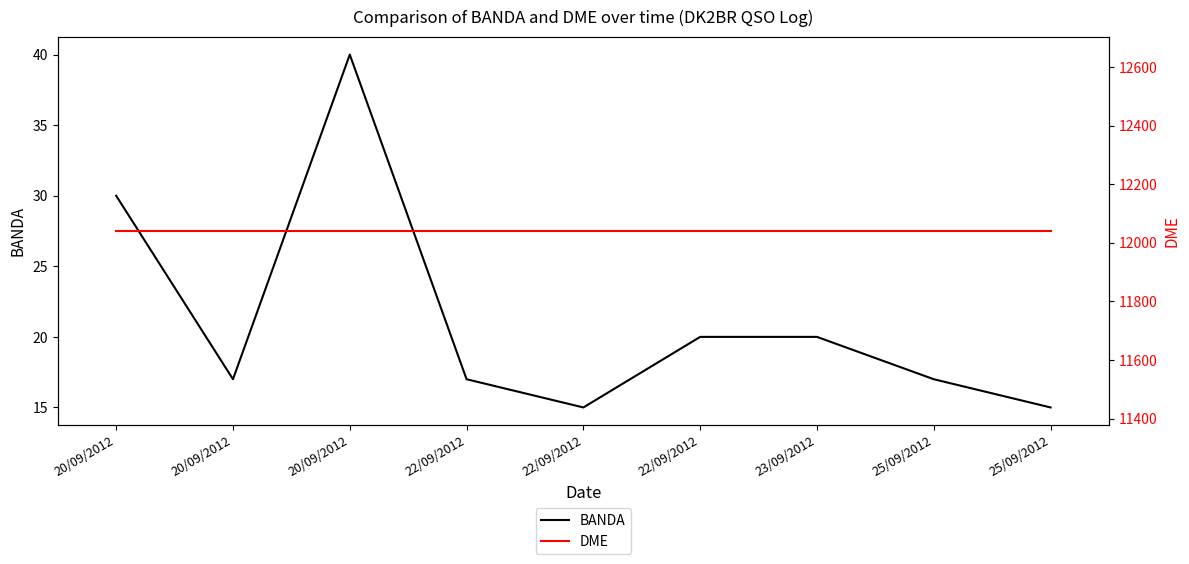

List the series in order of their overall mean, lowest first.

BANDA, DME